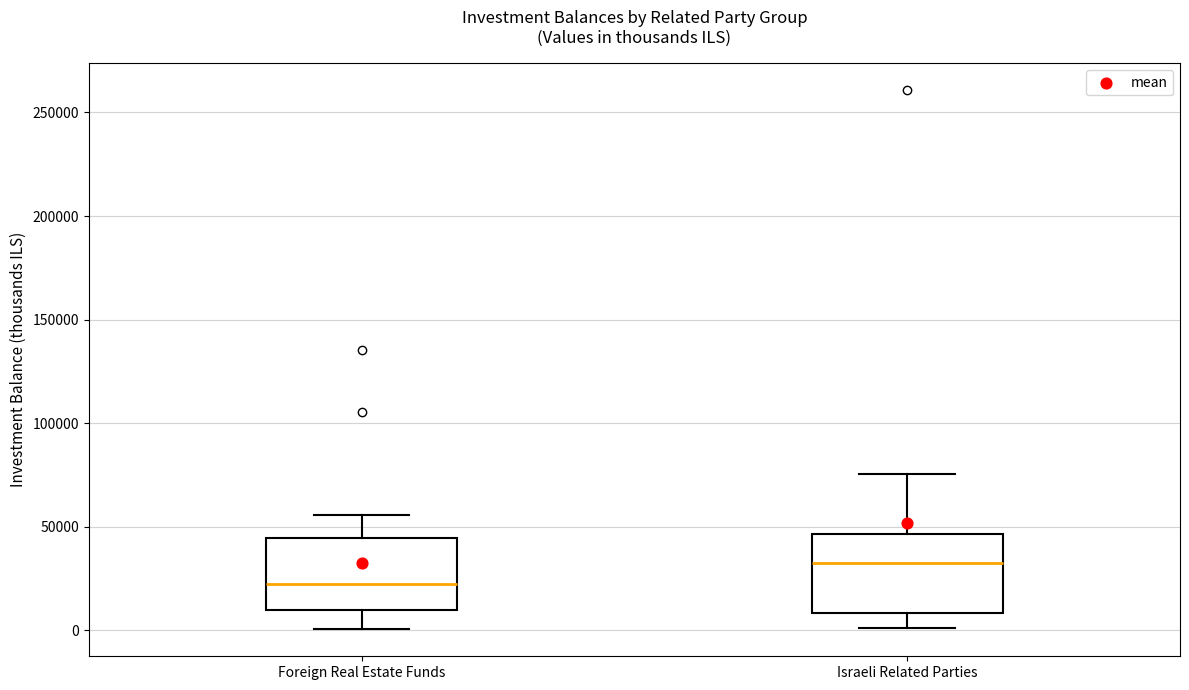

Which box's median line is the highest?

Israeli Related Parties